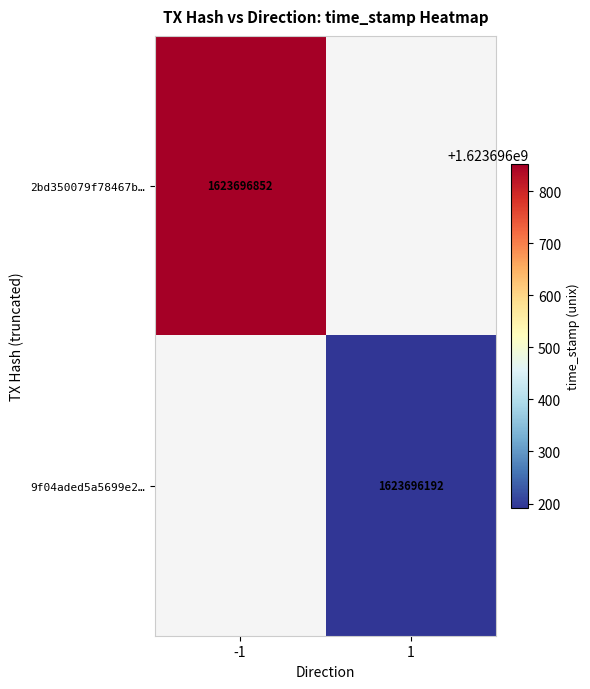

The 9f04aded5a5699e2a05626d0246f3c57032d056 series shows 2483750889 at time_stamp. True or false?

False